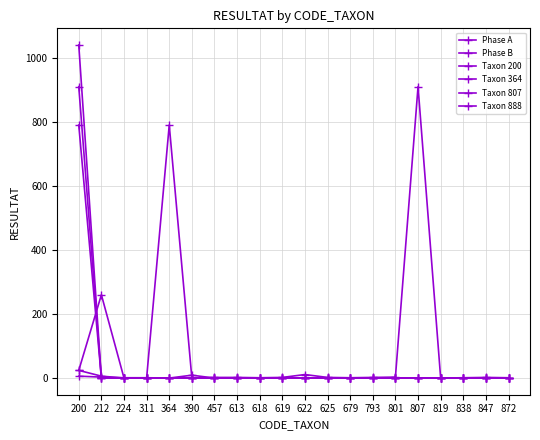

Reading right to left, extract all data points from this chart.

Phase A: 872=1	847=2	838=1	819=0	807=910	801=3	793=2	679=1	625=2	622=11	619=2	618=1	613=2	457=2	390=0	364=790	311=0	224=0	212=260	200=24
Phase B: 872=0	847=0	838=0	819=0	807=0	801=0	793=0	679=0	625=0	622=0	619=0	618=0	613=0	457=0	390=9	364=0	311=1	224=1	212=3	200=6
Taxon 200: 872=0	847=0	838=0	819=0	807=0	801=0	793=0	679=0	625=0	622=0	619=0	618=0	613=0	457=0	390=0	364=0	311=0	224=0	212=6	200=24
Taxon 364: 872=0	847=0	838=0	819=0	807=0	801=0	793=0	679=0	625=0	622=0	619=0	618=0	613=0	457=0	390=0	364=0	311=0	224=0	212=0	200=790
Taxon 807: 872=0	847=0	838=0	819=0	807=0	801=0	793=0	679=0	625=0	622=0	619=0	618=0	613=0	457=0	390=0	364=0	311=0	224=0	212=0	200=910
Taxon 888: 872=0	847=0	838=0	819=0	807=0	801=0	793=0	679=0	625=0	622=0	619=0	618=0	613=0	457=0	390=0	364=0	311=0	224=0	212=0	200=1040